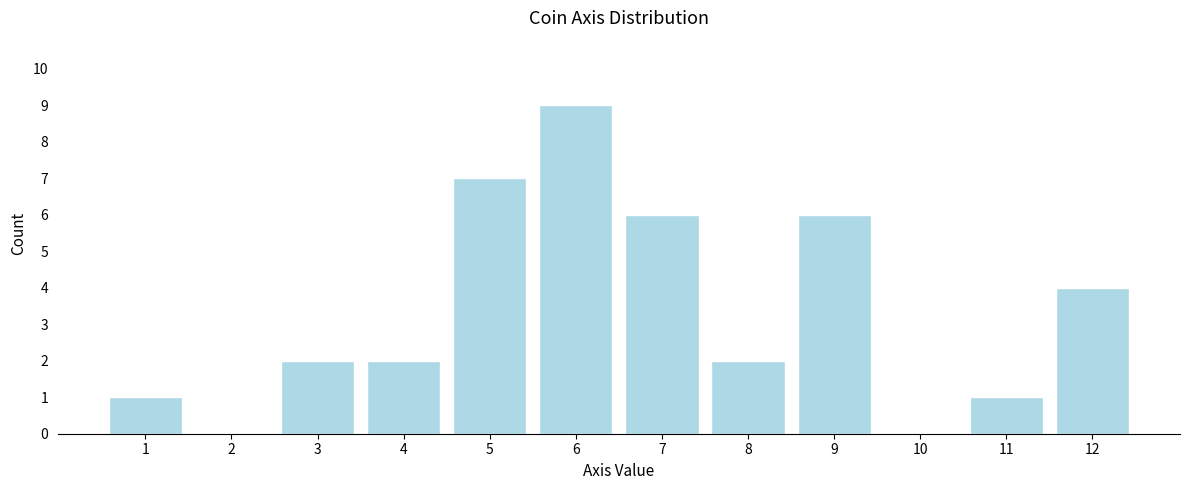

Reading left to right, transcribe all the data shown in this chart.

1=1	2=0	3=2	4=2	5=7	6=9	7=6	8=2	9=6	10=0	11=1	12=4